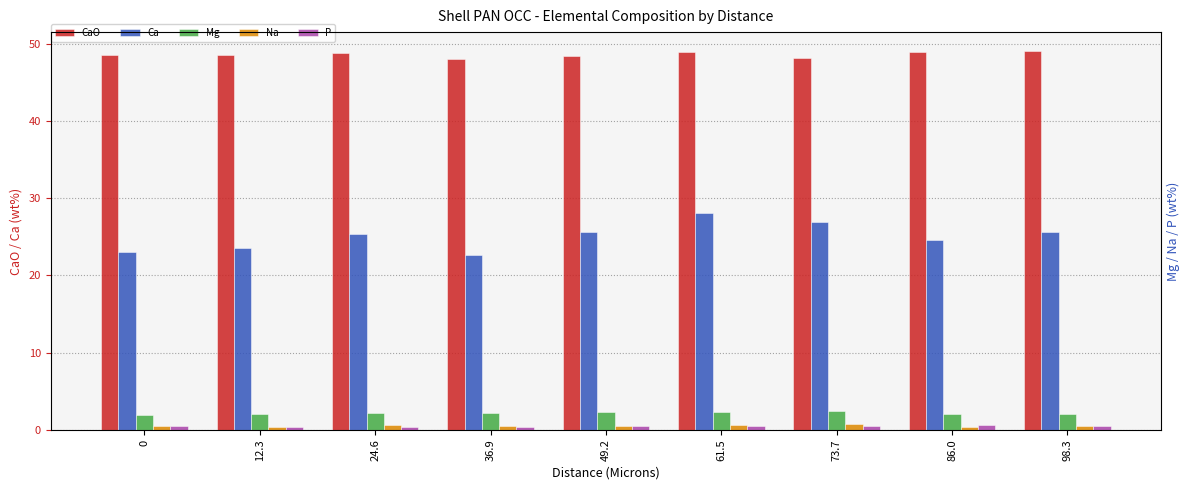

At how many categories does at least one series exceed 14?

9